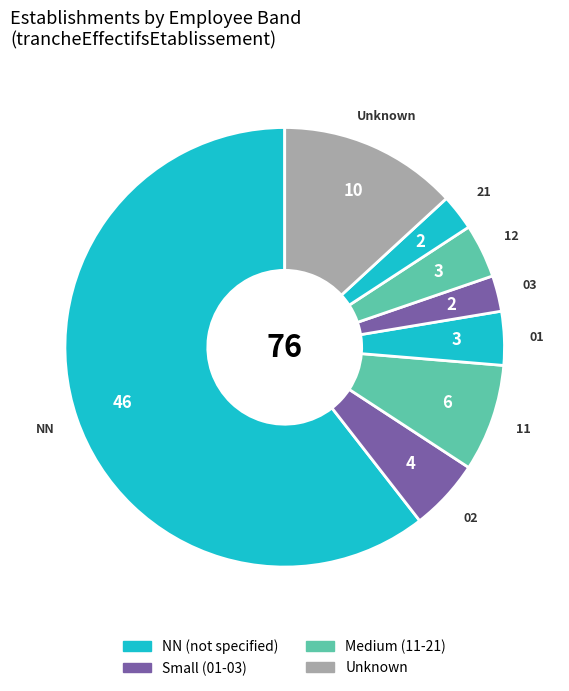

How many slices are in this pie chart?

8